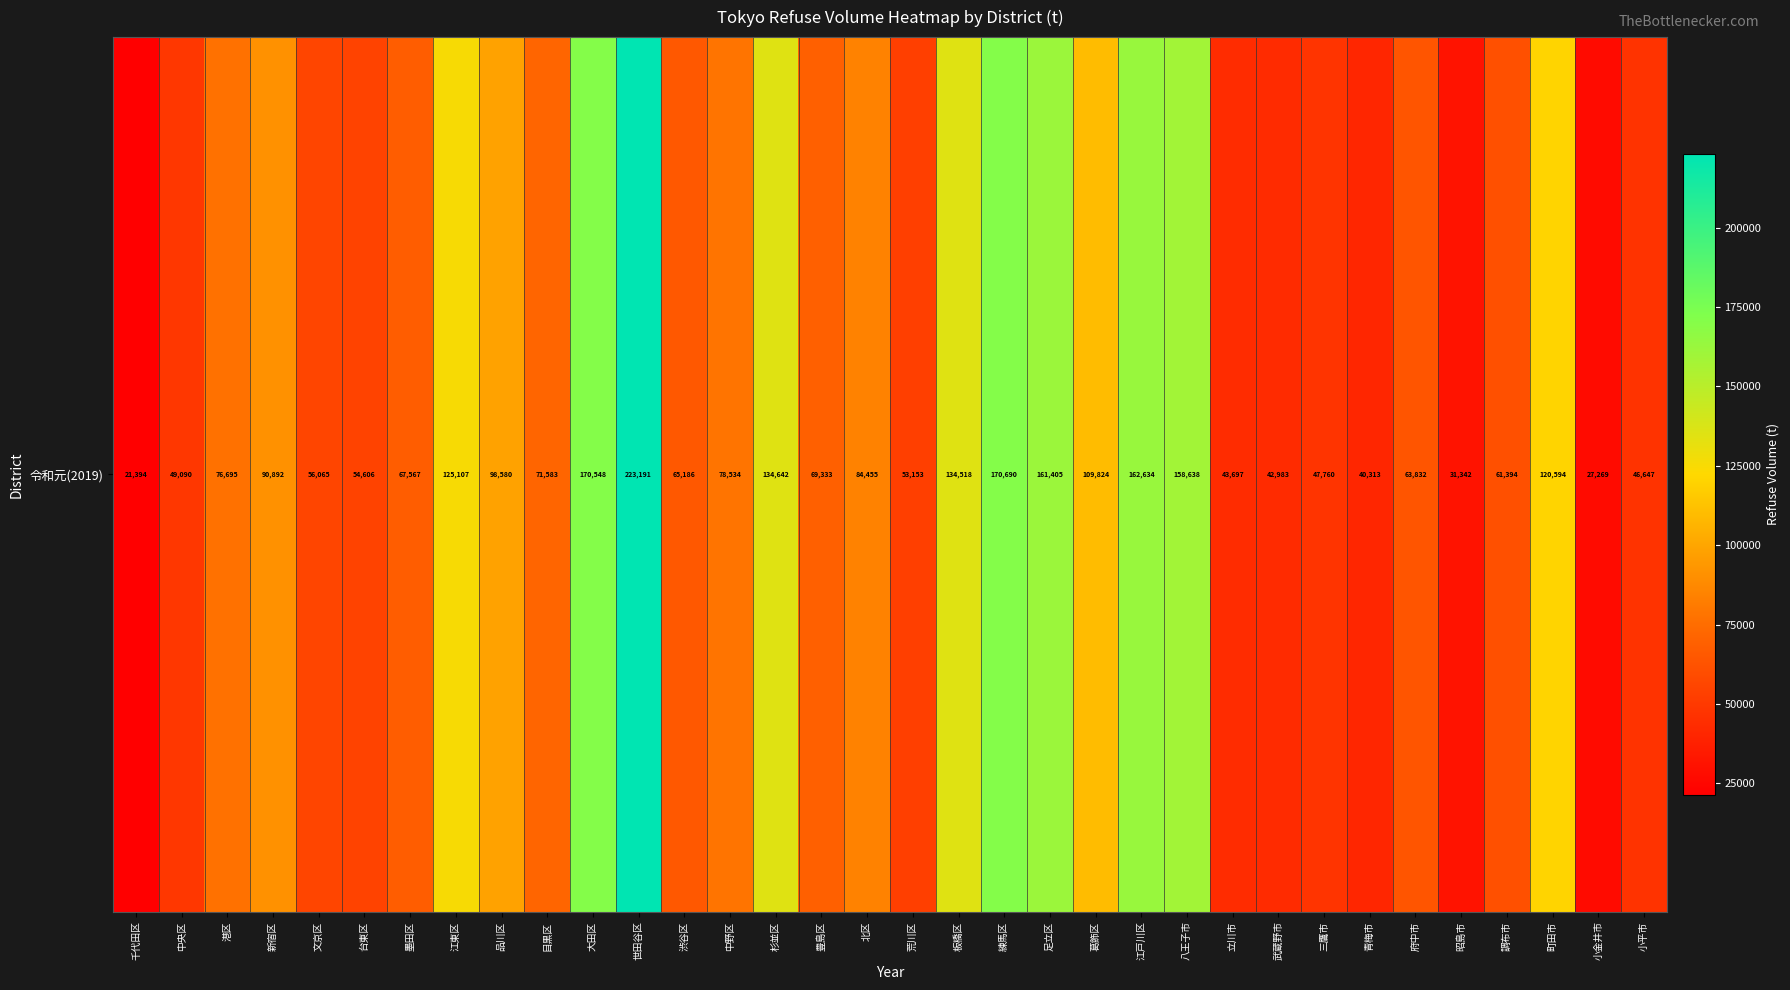

Reading left to right, extract all data points from this chart.

千代田区=21394	中央区=49090	港区=76695	新宿区=90892	文京区=56065	台東区=54606	墨田区=67567	江東区=125107	品川区=98580	目黒区=71583	大田区=170548	世田谷区=223191	渋谷区=65186	中野区=78534	杉並区=134642	豊島区=69333	北区=84455	荒川区=53153	板橋区=134518	練馬区=170690	足立区=161405	葛飾区=109824	江戸川区=162634	八王子市=158638	立川市=43697	武蔵野市=42983	三鷹市=47760	青梅市=40313	府中市=63832	昭島市=31342	調布市=61394	町田市=120594	小金井市=27269	小平市=46647